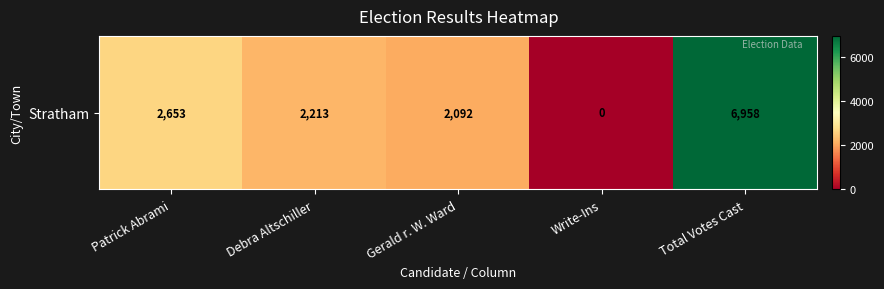

How many categories are shown in the chart?

5